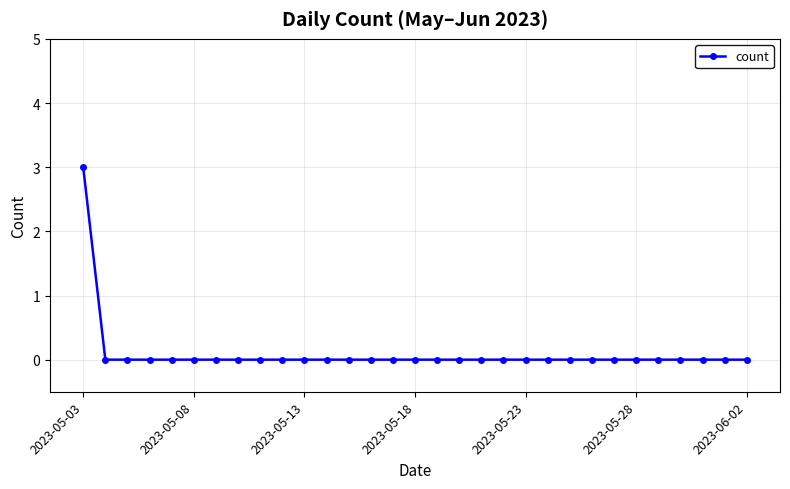

What is the sum of all values?

3